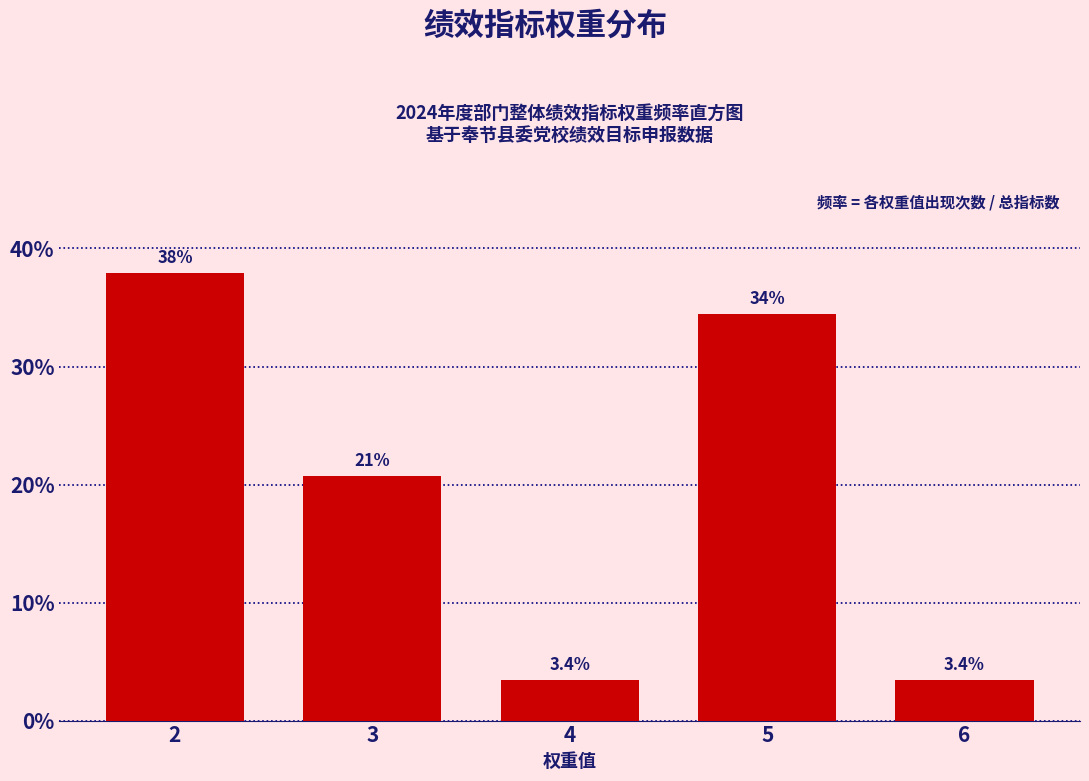

Reading right to left, extract all data points from this chart.

3.4	34.5	3.4	20.7	37.9